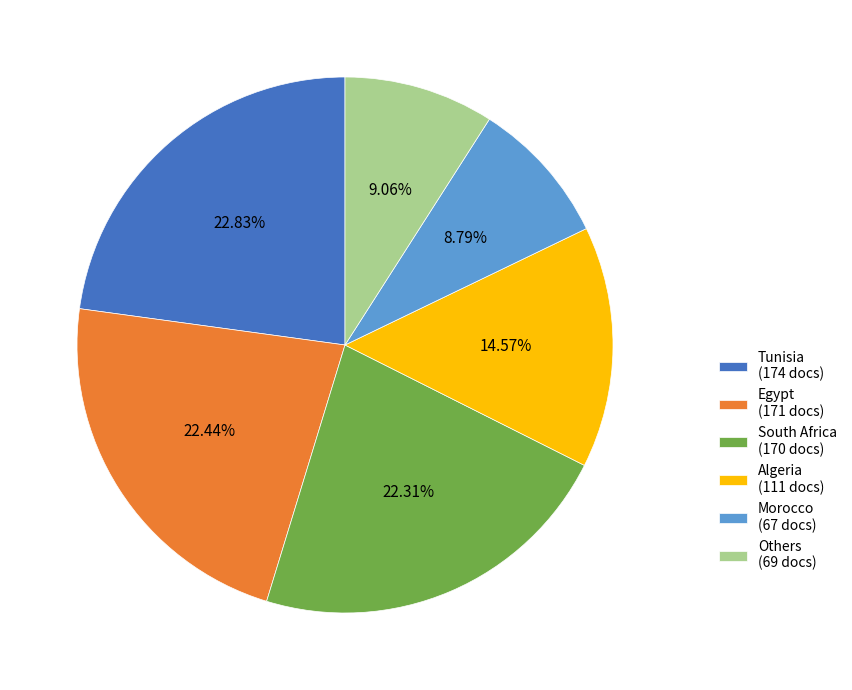

Is there any slice that represents more than half of the pie?

No